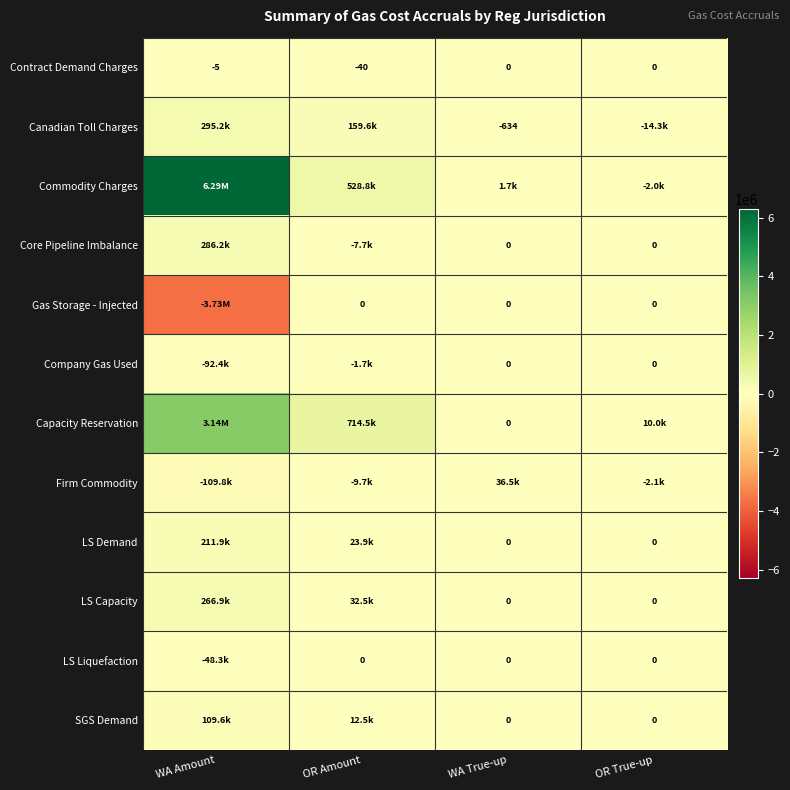

What is the sum of the LS Demand values at WA Amount and OR True-up?

211854.9